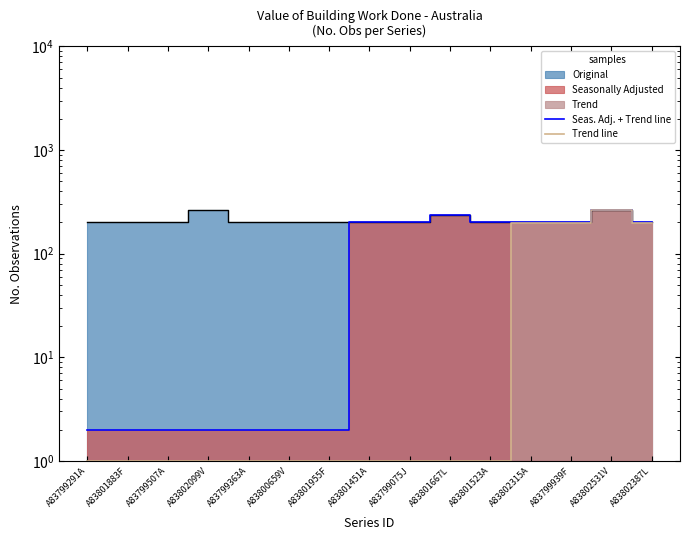

What is the label of the 8th point from the right?

A83801451A